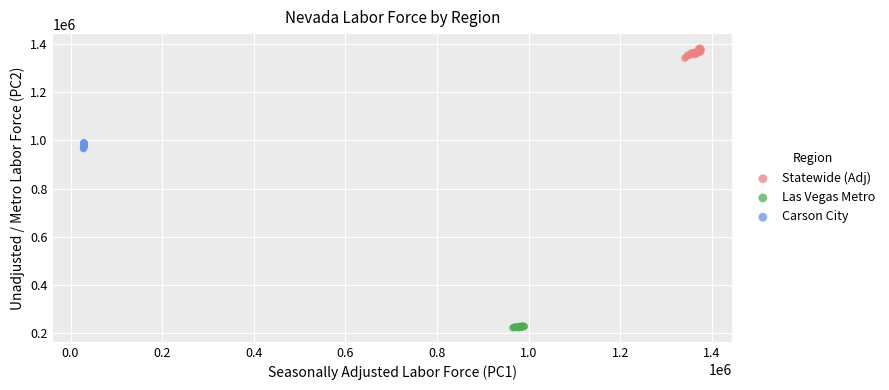

Which series reaches the minimum Y coordinate?

Las Vegas Metro